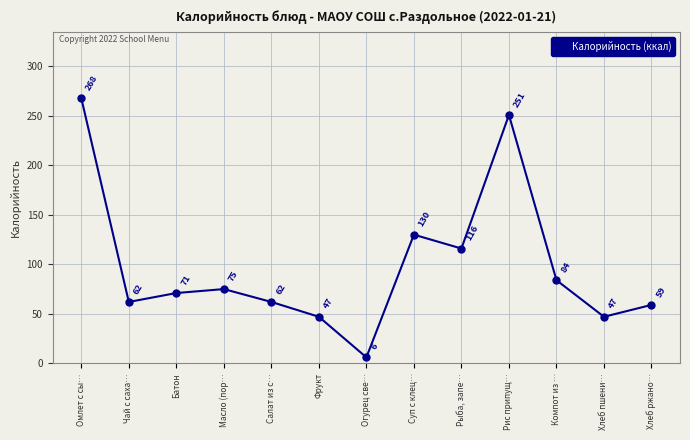

Where does the data first go above 71?

Омлет с сы…